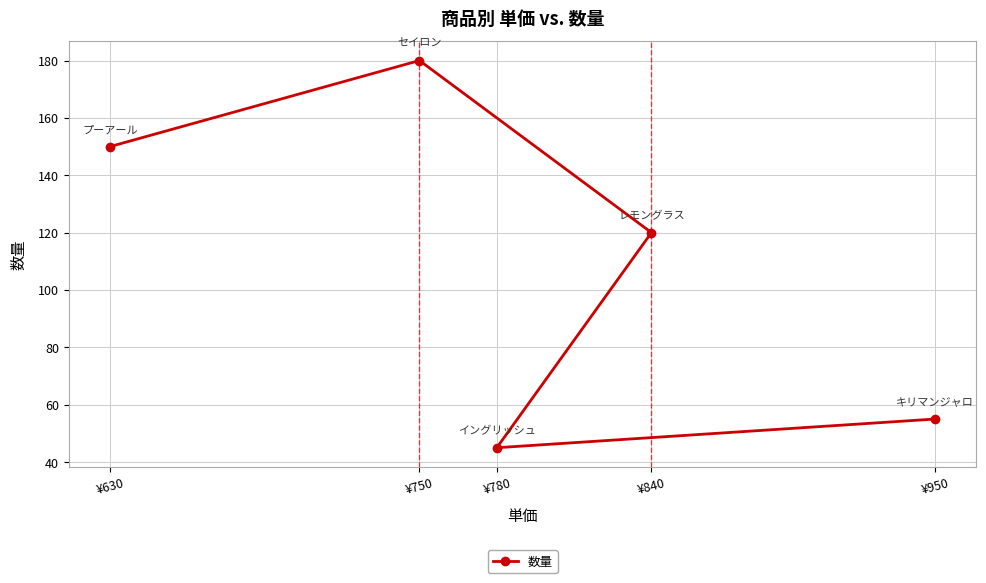

Reading left to right, what are all the values shown in this chart?

¥630=150	¥750=180	¥780=45	¥840=120	¥950=55